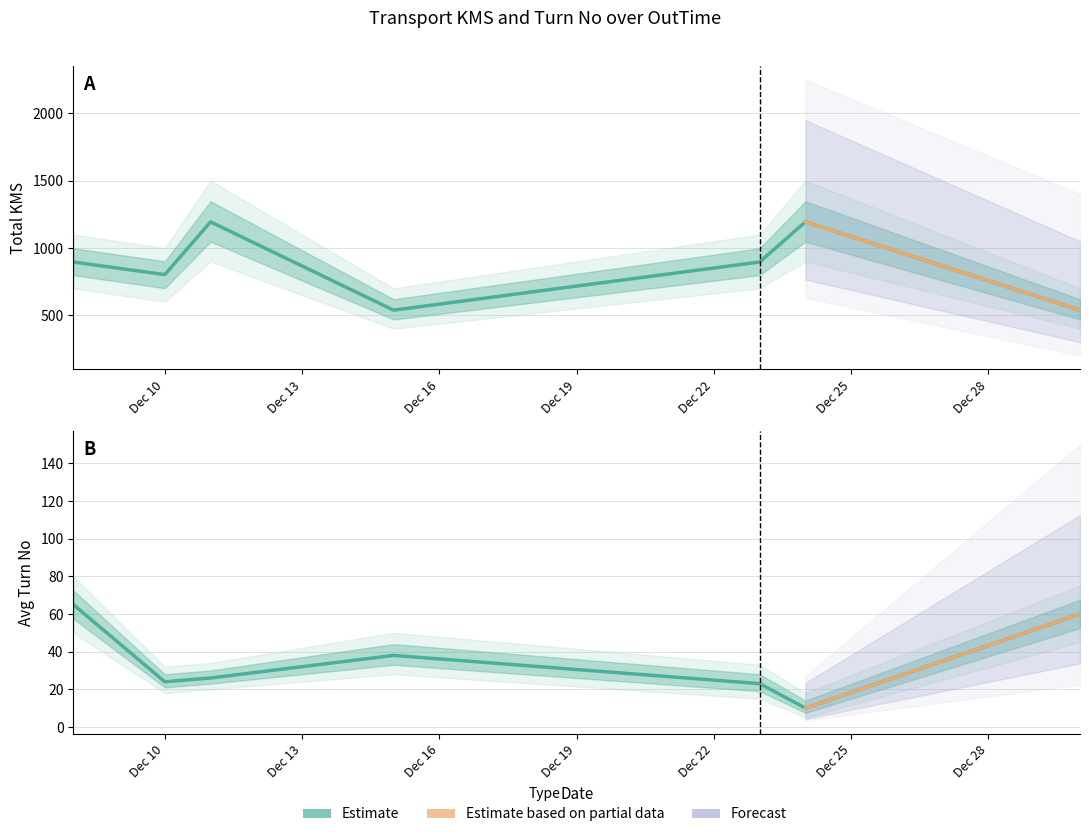

True or false: Total KMS and Avg Turn No intersect in this chart.

False